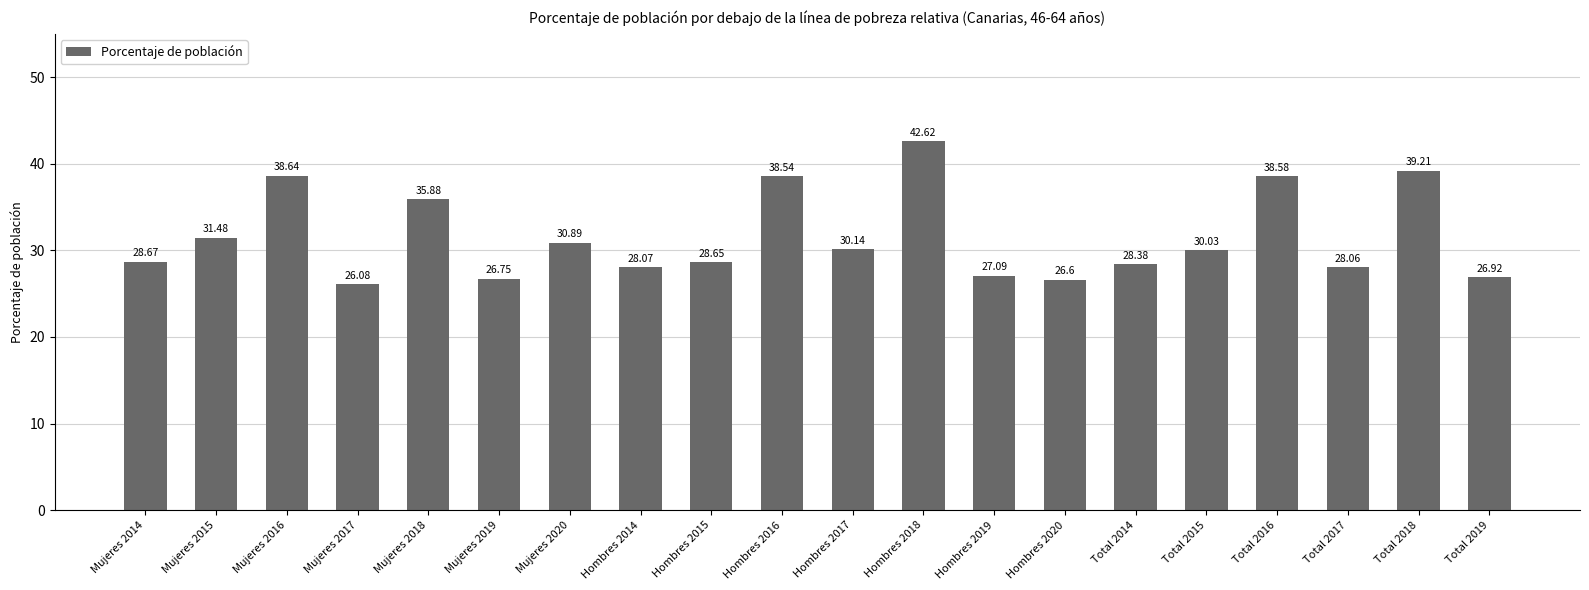

Rank the categories by value from highest to lowest.

Hombres 2018, Total 2018, Mujeres 2016, Total 2016, Hombres 2016, Mujeres 2018, Mujeres 2015, Mujeres 2020, Hombres 2017, Total 2015, Mujeres 2014, Hombres 2015, Total 2014, Hombres 2014, Total 2017, Hombres 2019, Total 2019, Mujeres 2019, Hombres 2020, Mujeres 2017